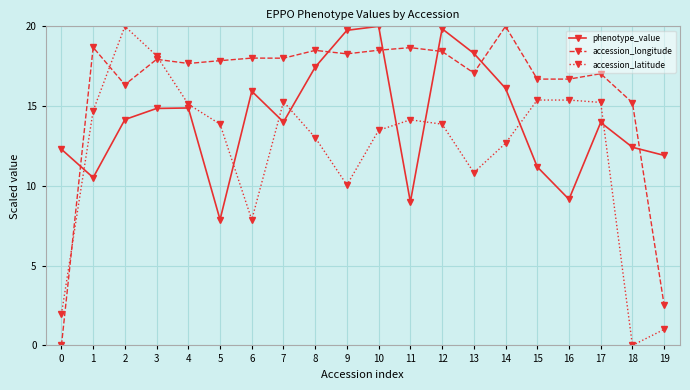

How many intersections are there between accession_longitude and accession_latitude?

3